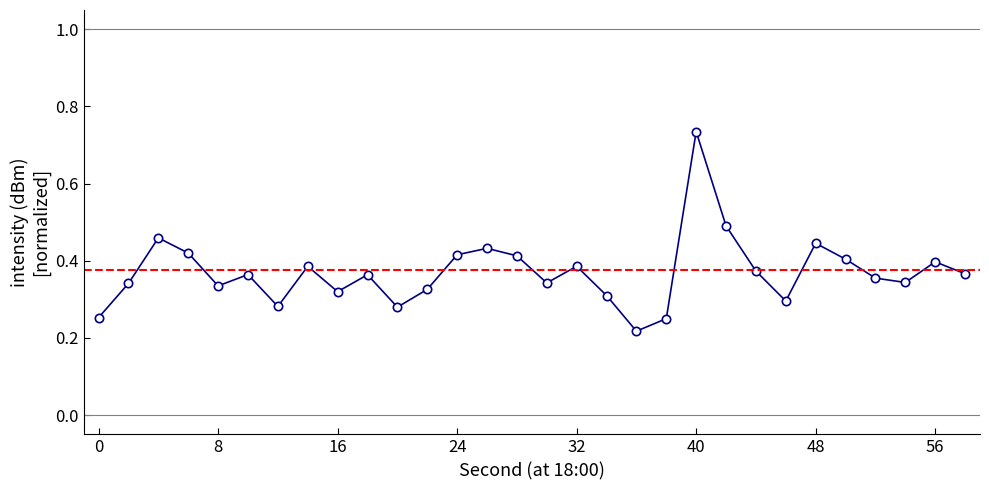

What is the value of the 6th point from the left?

0.4